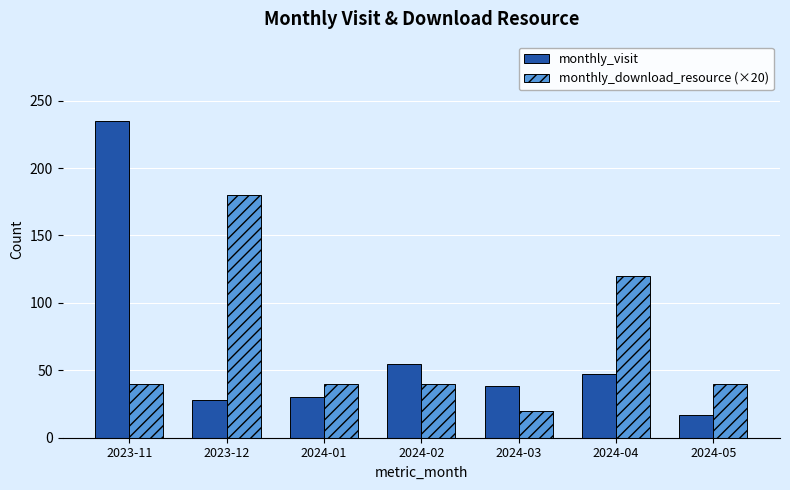

At how many categories does at least one series exceed 21?

7